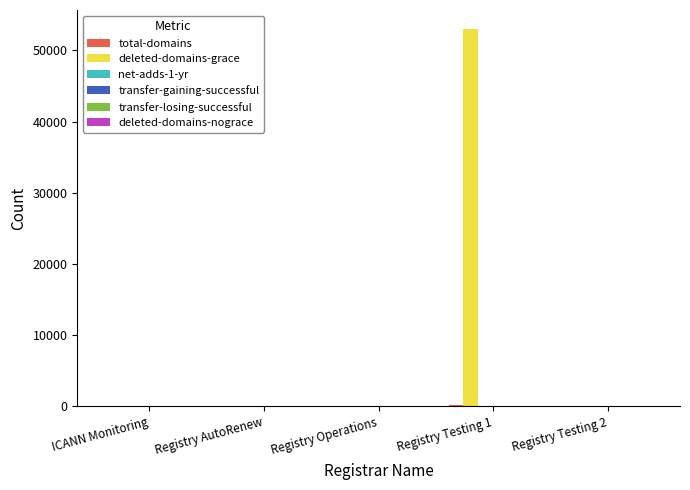

Which label corresponds to the largest value in the chart?

Registry Testing 1